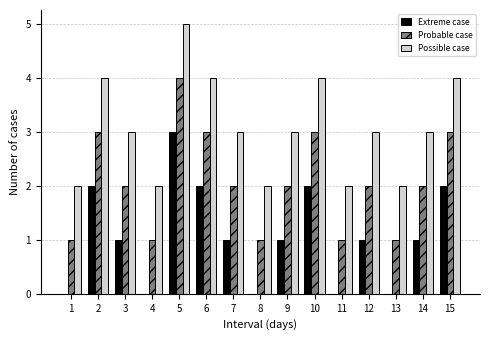

What is the maximum value for Possible case?

5